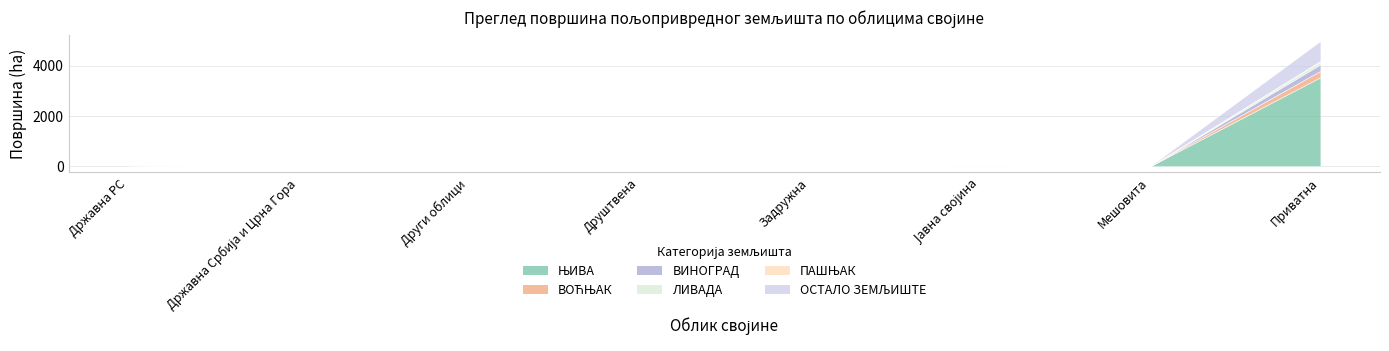

Where is the first local maximum for ВОЋЊАК?

Јавна својина